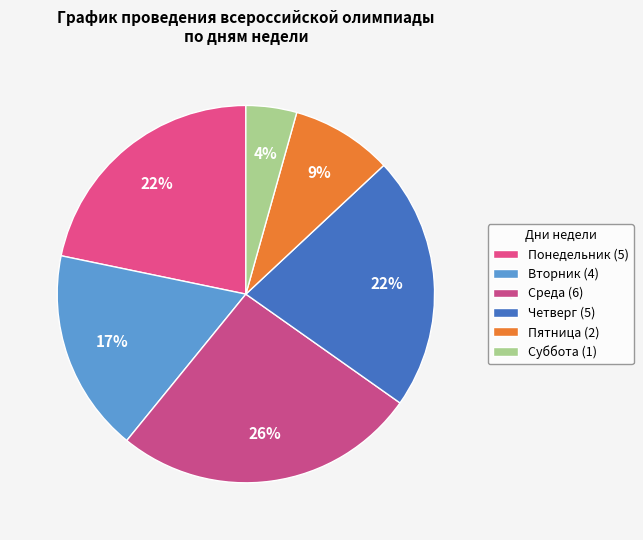

How many segments does this pie chart have?

6